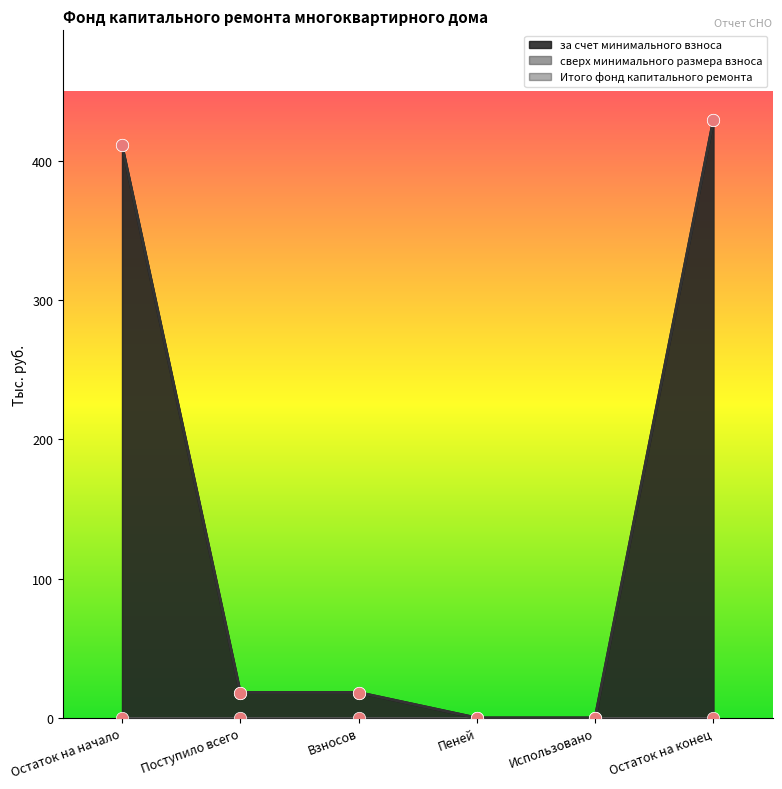

Which series contains the lowest Y value?

за счет минимального взноса